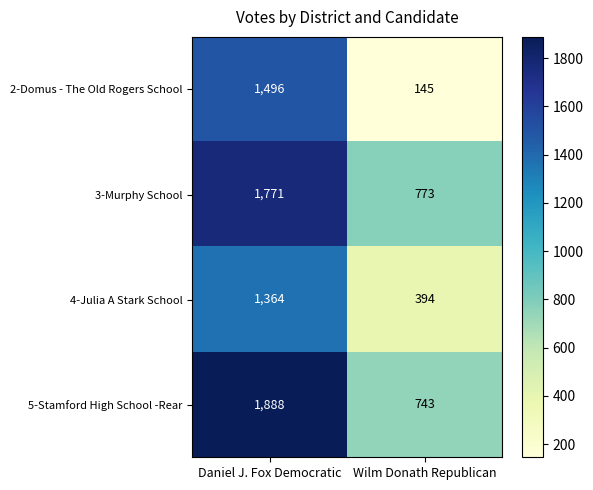

Rank the categories by 4-Julia A Stark School value from highest to lowest.

Daniel J. Fox Democratic, Wilm Donath Republican